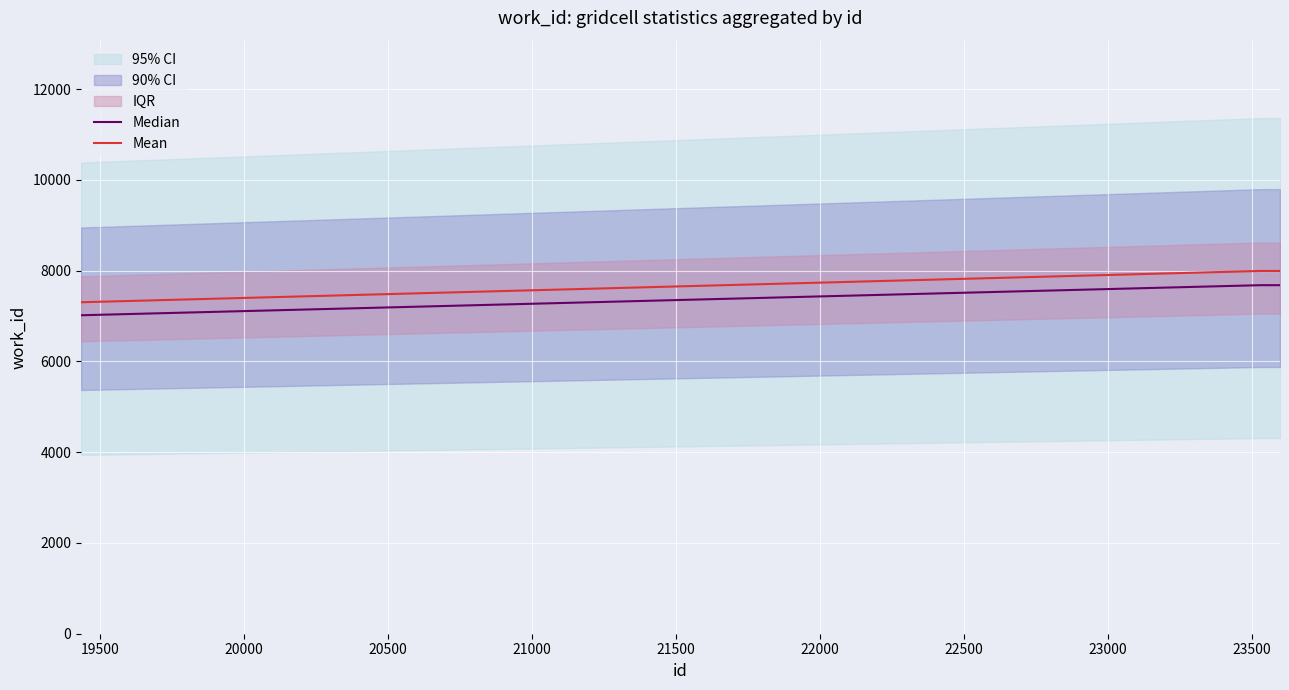

Is this an area chart (filled region under the line)?

No